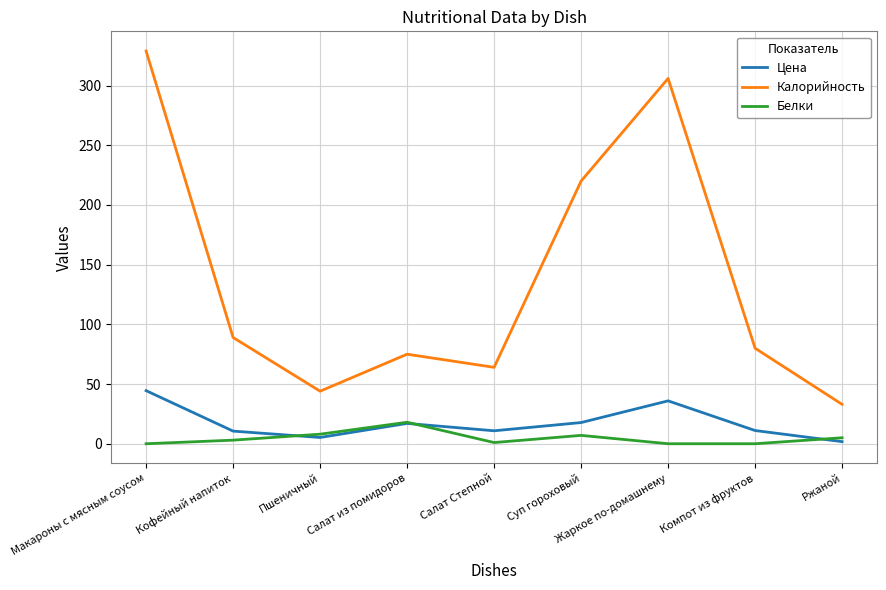

In Цена, how many points are lower than both neighbors (excluding endpoints)?

2